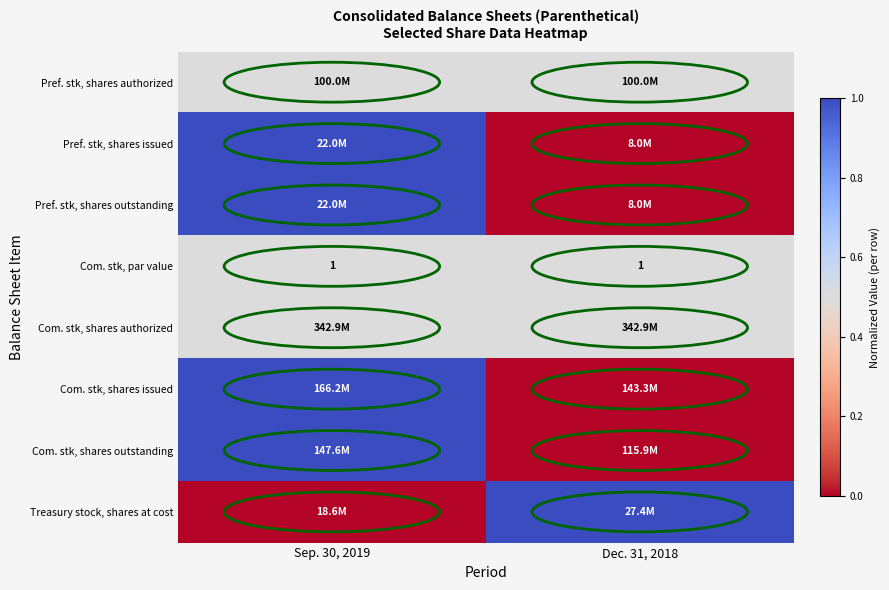

What is the maximum value for Com. stk, par value?

1.0